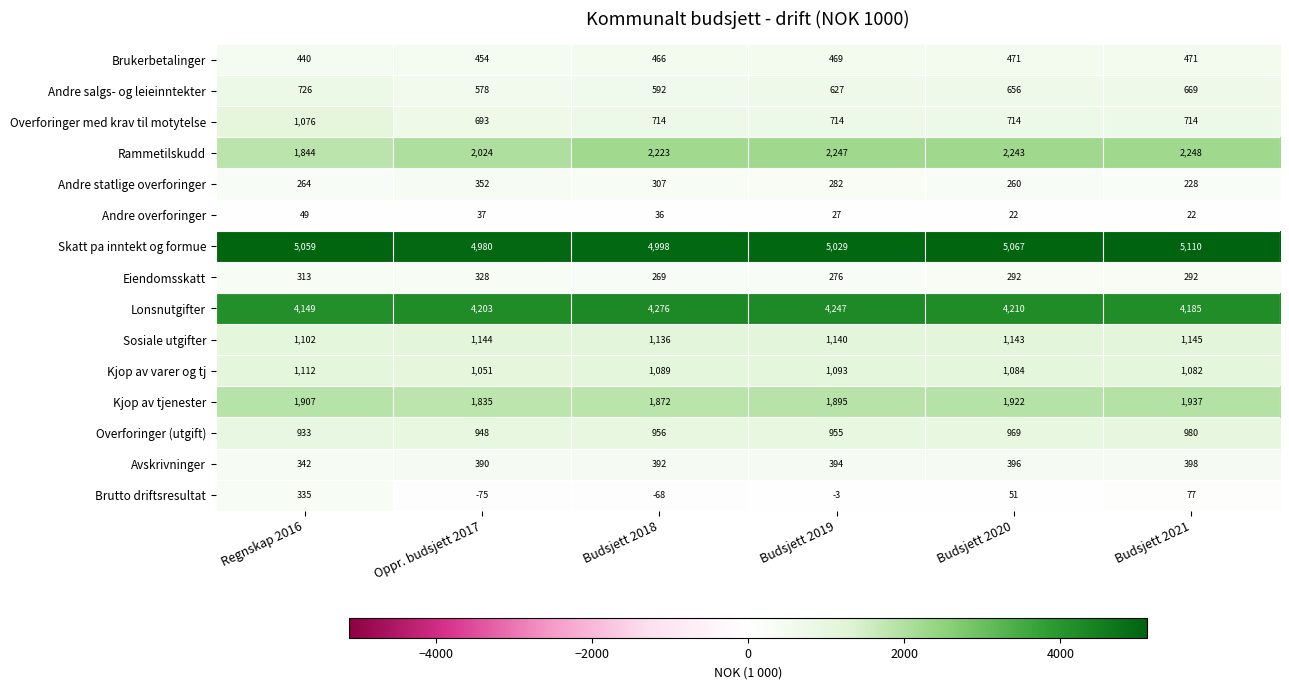

Which category has the highest value across all series?

Budsjett 2021